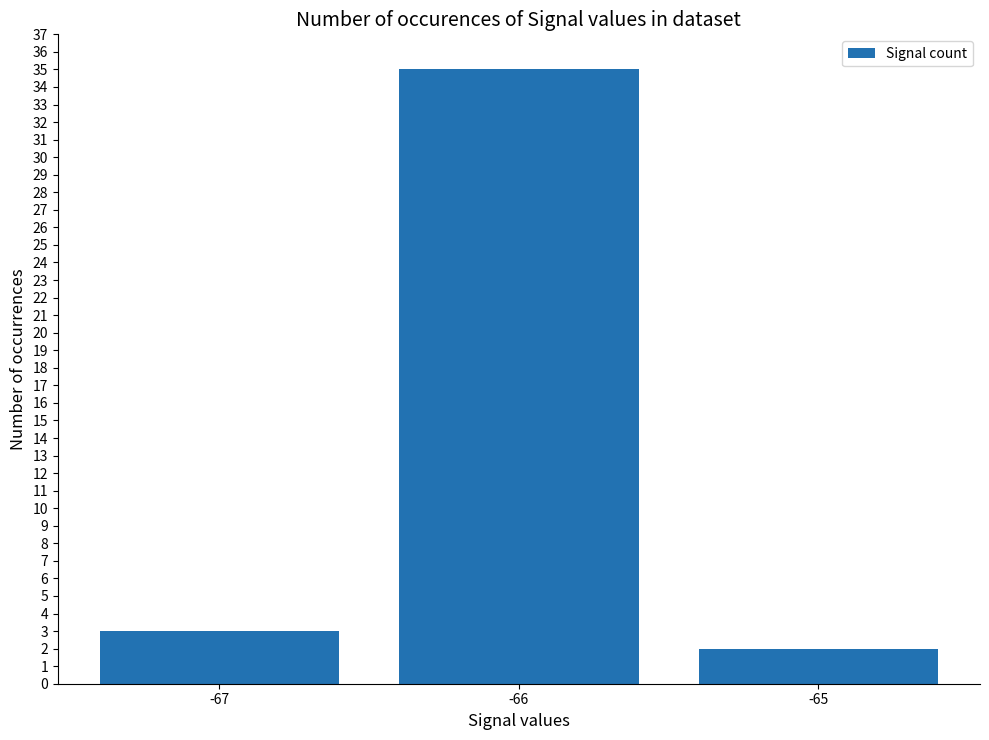

What is the average value?

13